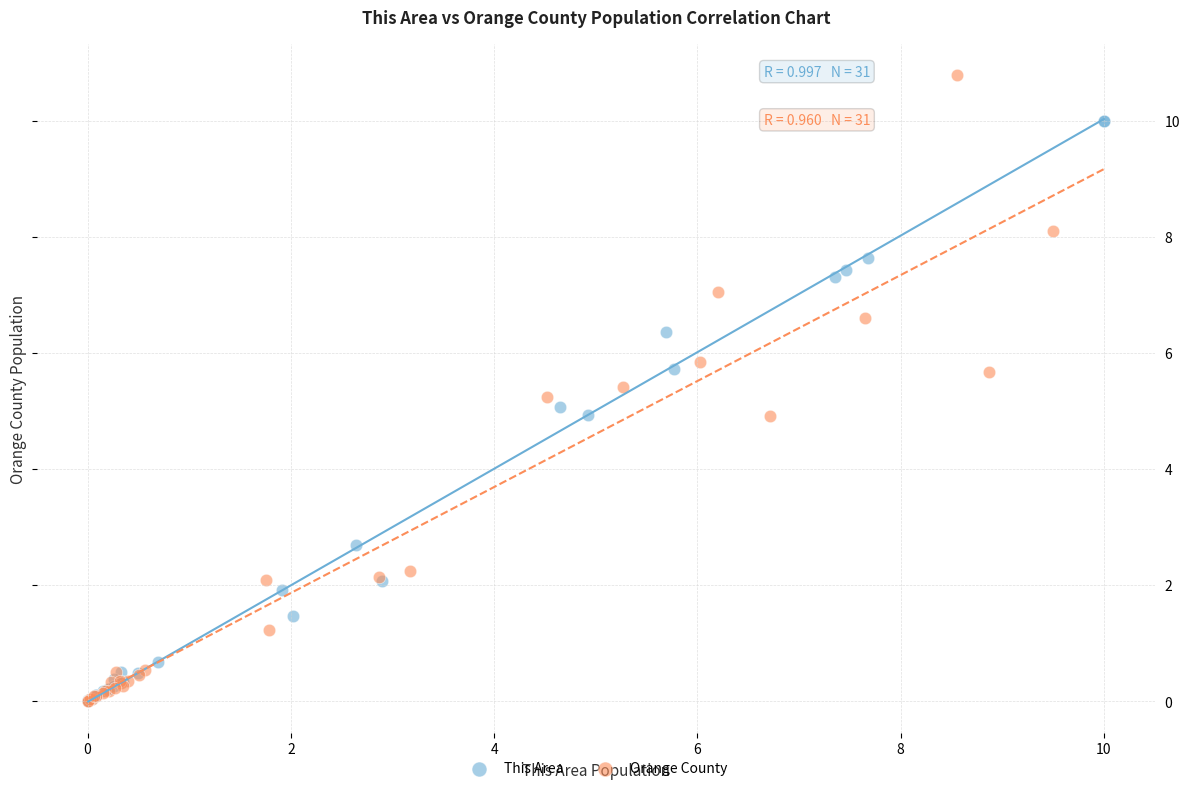

Which series has the largest Y range (max minus min)?

Orange County